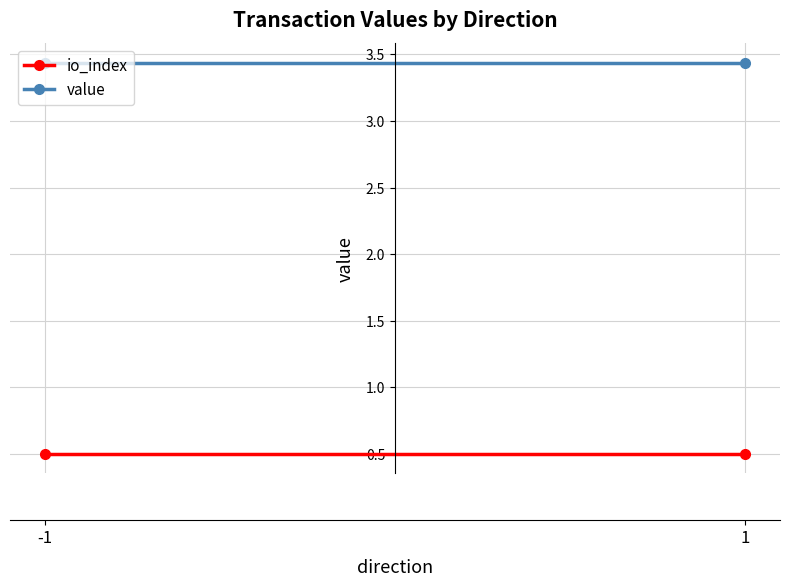

Between -1 and 1, which is larger?

-1